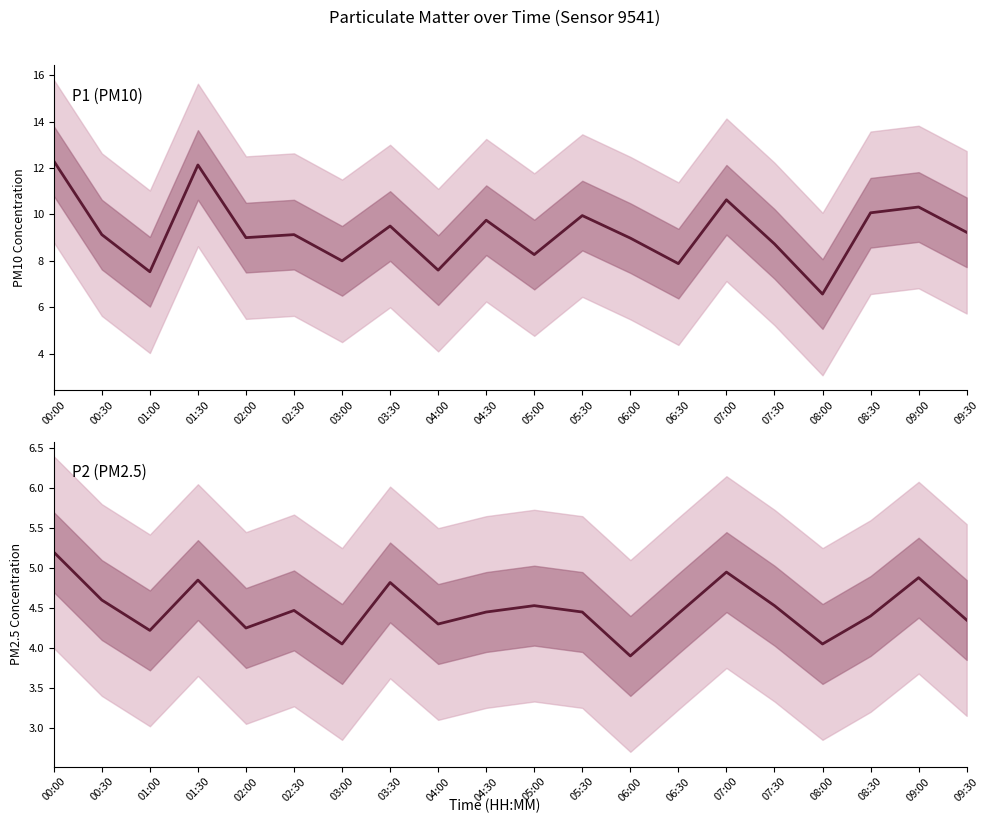

At which label does P2 first exceed 4?

00:00